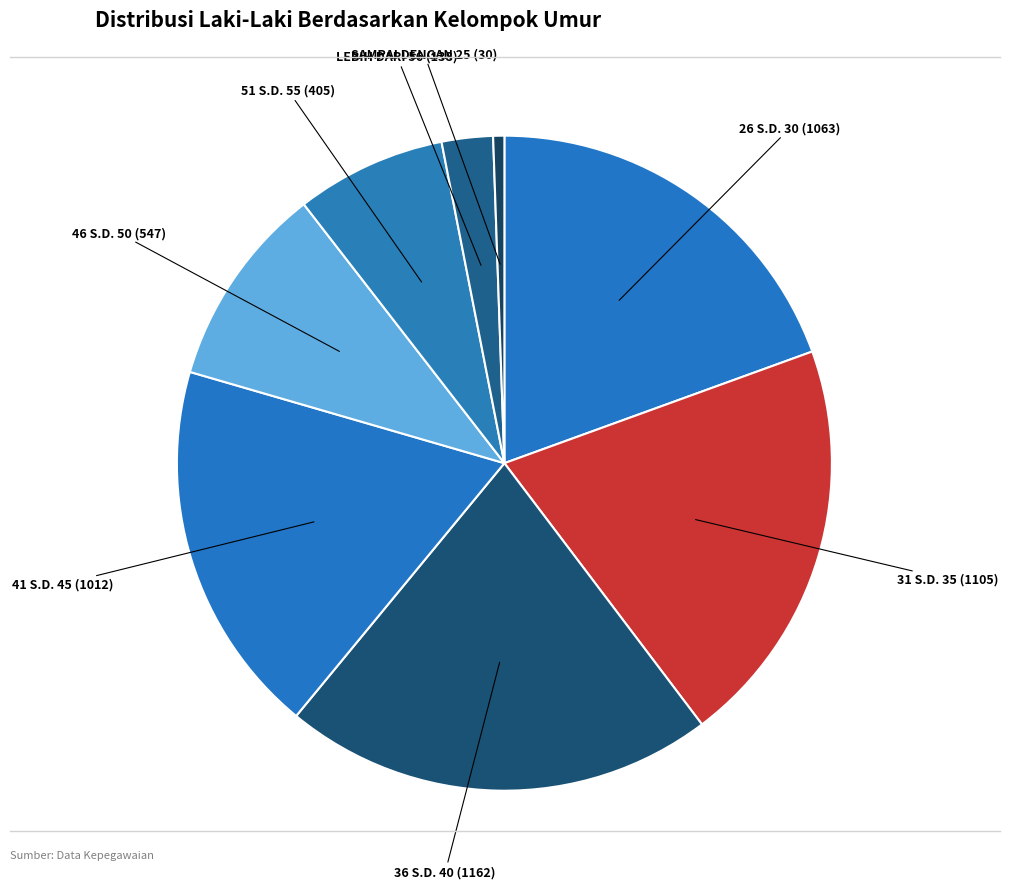

Rank the categories by value from highest to lowest.

36 S.D. 40, 31 S.D. 35, 26 S.D. 30, 41 S.D. 45, 46 S.D. 50, 51 S.D. 55, LEBIH DARI 56, SAMPAI DENGAN 25